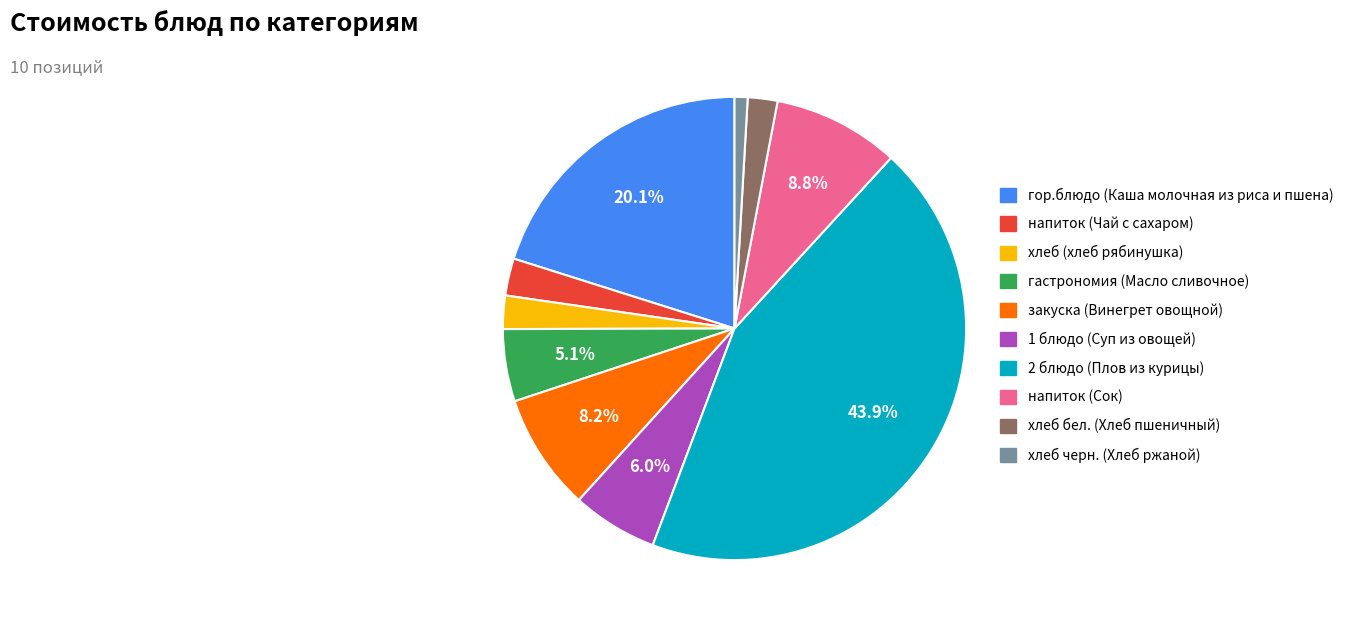

What is the largest slice in the pie chart?

2 блюдо (Плов из курицы)